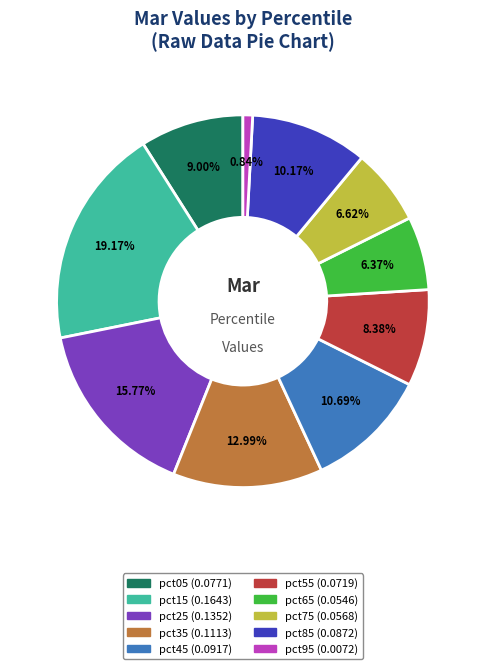

True or false: pct35 accounts for 13% of the total.

True